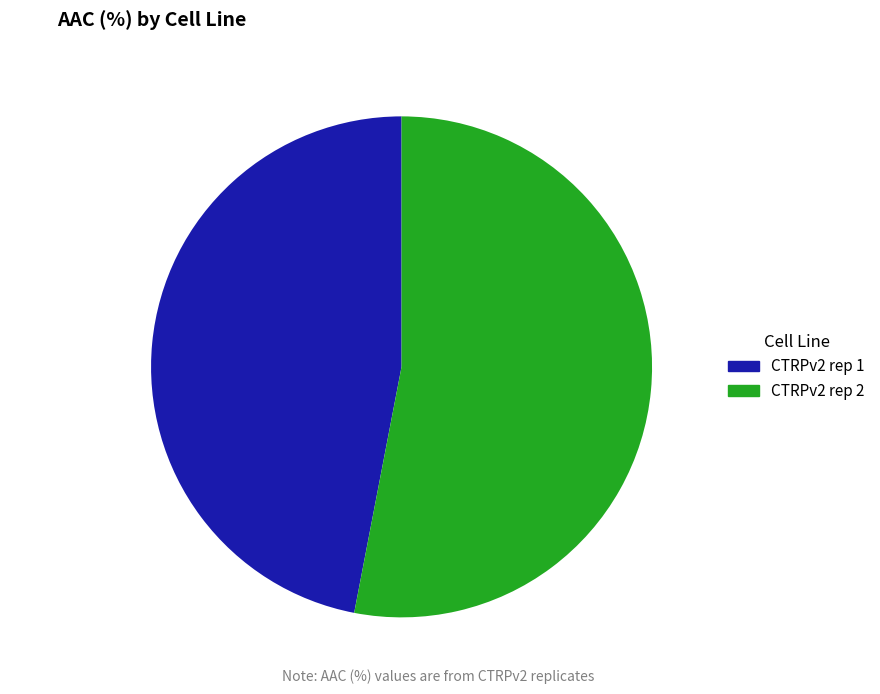

Combined, do CTRPv2 rep 1 and CTRPv2 rep 2 account for over 50%?

Yes